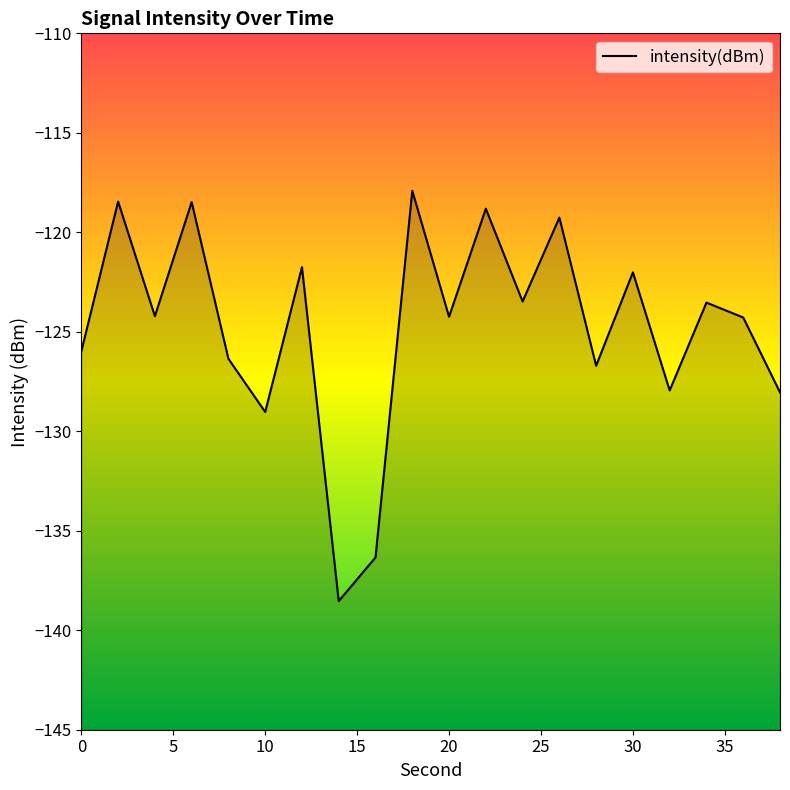

What is the greatest value displayed?

-117.9